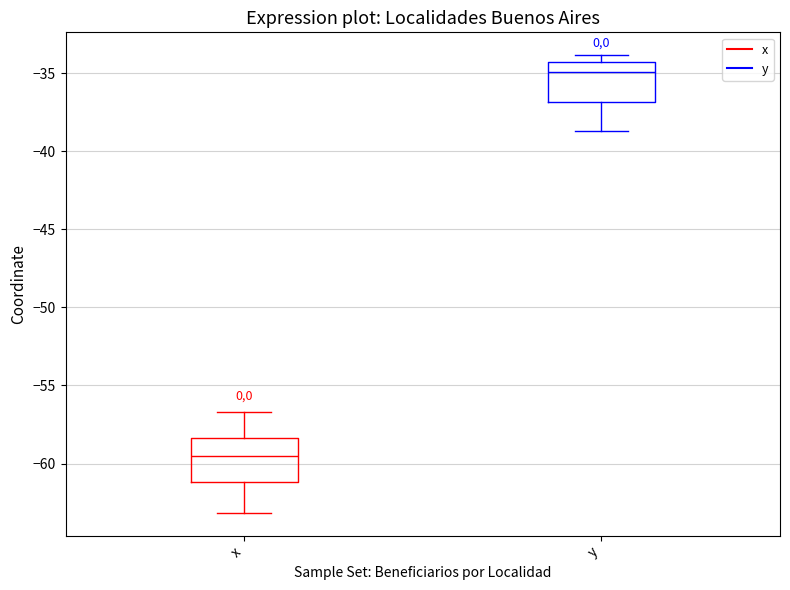

Reading left to right, transcribe this box plot: for each box, give where its median line is, the range the box spans, and where its two whiskers end, as read against the y-axis. The values are not printed on the chart, so give them approximately, as read against the axis.

x: median -59.5, box -61.0 to -58.5, whiskers -63.0 to -56.5
y: median -35.0, box -37.0 to -34.5, whiskers -38.5 to -34.0